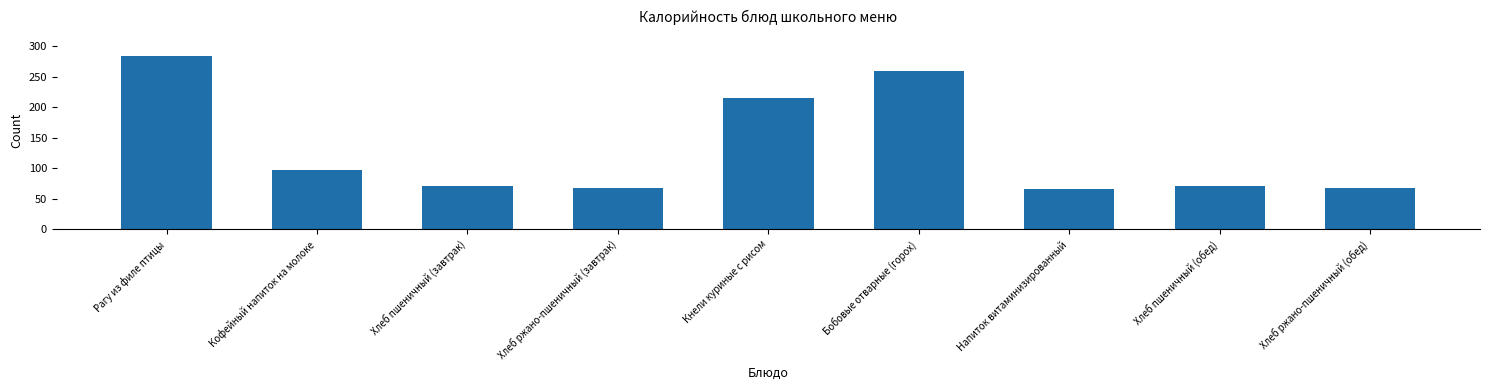

What is the smallest value displayed?

65.9